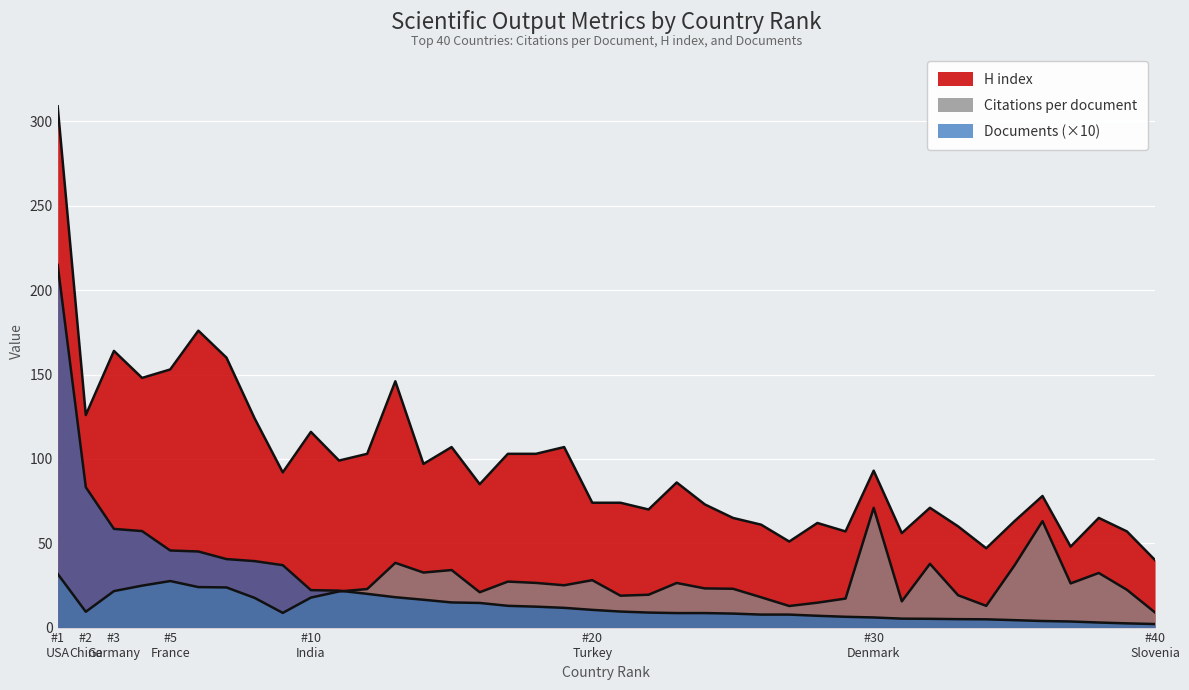

What value does the H index series have at 35?

63.0